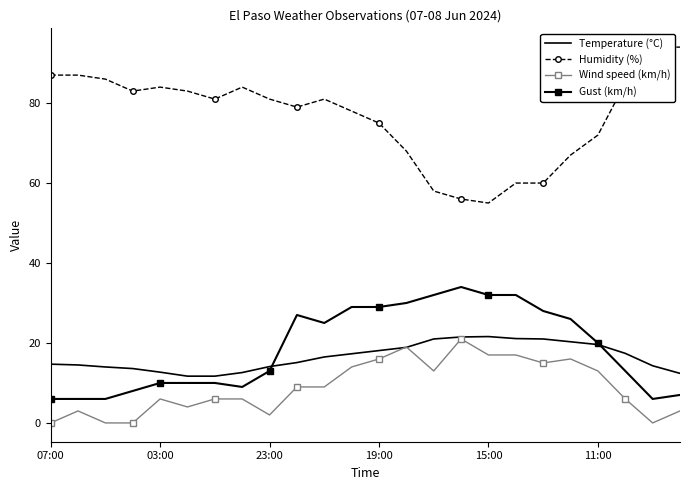

Reading right to left, transcribe all the data shown in this chart.

Temperature (°C): 12.4	14.3	17.4	19.6	20.3	21.0	21.1	21.6	21.5	21.0	18.9	18.1	17.3	16.5	15.1	14.1	12.6	11.7	11.7	12.7	13.6	14.0	14.5	14.7
Humidity (%): 94.0	94.0	85.0	72.0	67.0	60.0	60.0	55.0	56.0	58.0	68.0	75.0	78.0	81.0	79.0	81.0	84.0	81.0	83.0	84.0	83.0	86.0	87.0	87.0
Wind speed (km/h): 3.0	0.0	6.0	13.0	16.0	15.0	17.0	17.0	21.0	13.0	19.0	16.0	14.0	9.0	9.0	2.0	6.0	6.0	4.0	6.0	0.0	0.0	3.0	0.0
Gust (km/h): 7.0	6.0	13.0	20.0	26.0	28.0	32.0	32.0	34.0	32.0	30.0	29.0	29.0	25.0	27.0	13.0	9.0	10.0	10.0	10.0	8.0	6.0	6.0	6.0